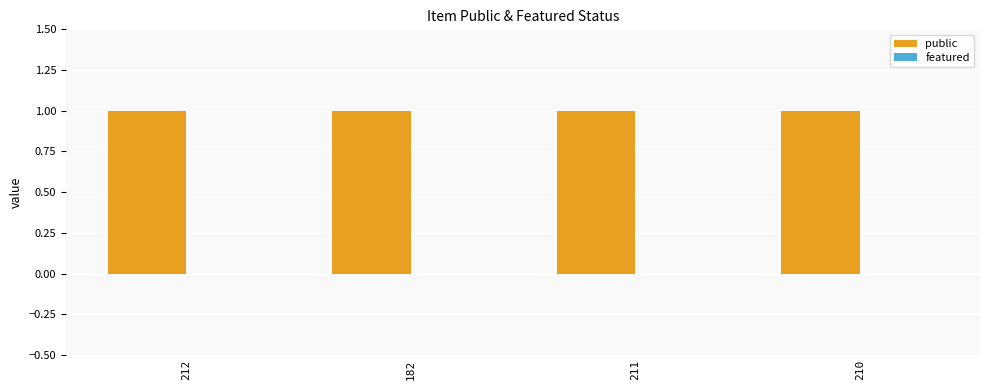

At which label does public reach its minimum?

212